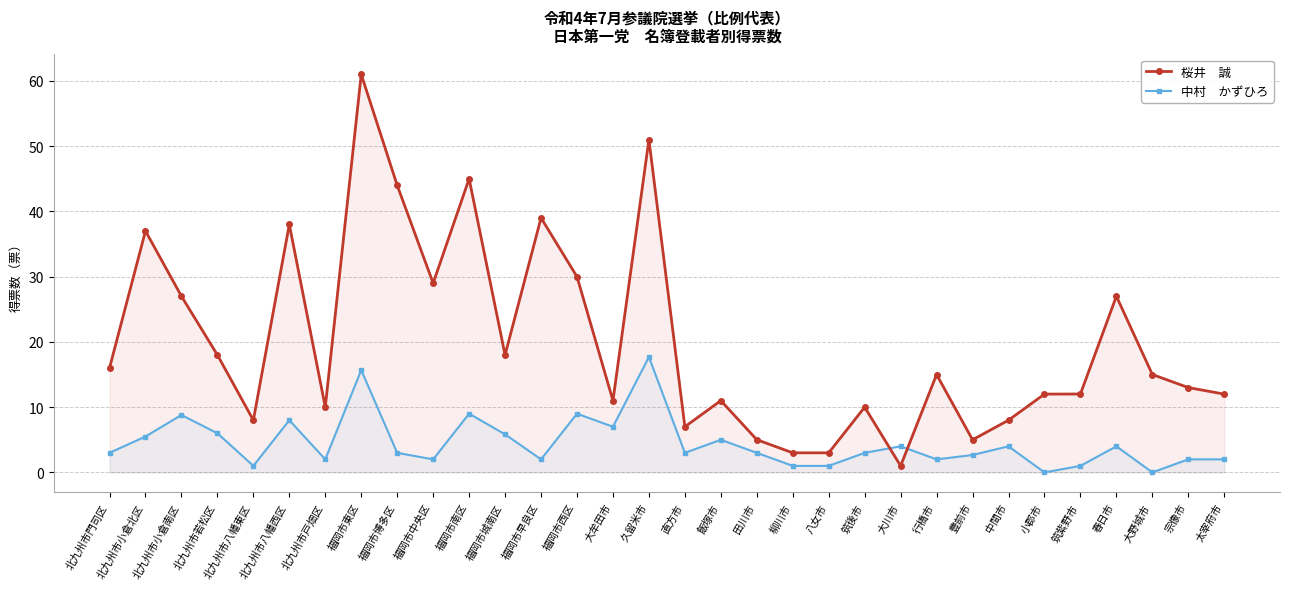

How many values in the 中村　かずひろ series exceed 3?

14